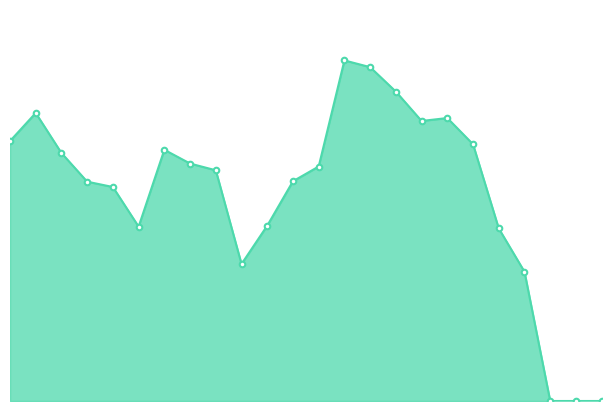

Reading left to right, list all the values displayed in this chart.

0.2	0.2	0.2	0.2	0.2	0.1	0.2	0.2	0.2	0.1	0.1	0.2	0.2	0.2	0.2	0.2	0.2	0.2	0.2	0.1	0.1	0.0	0.0	0.0